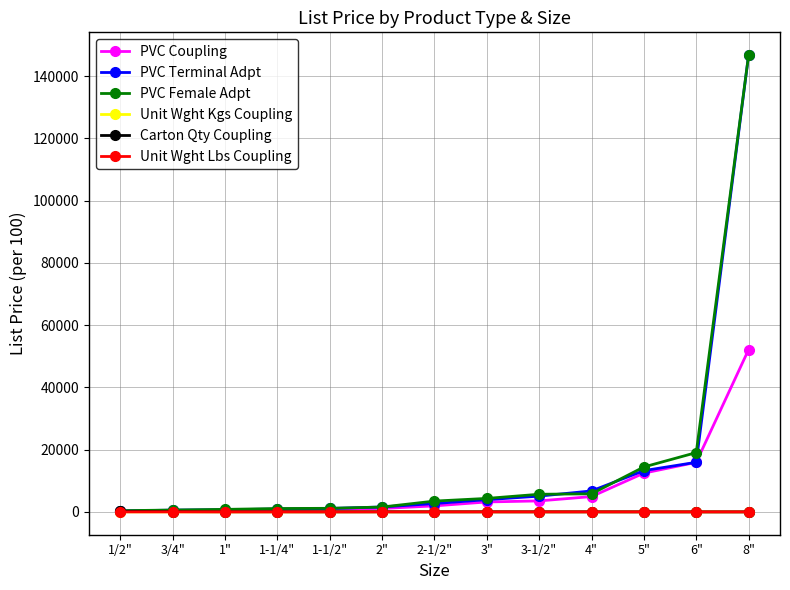

The PVC Coupling series shows 841.5 at 1-1/2". True or false?

True